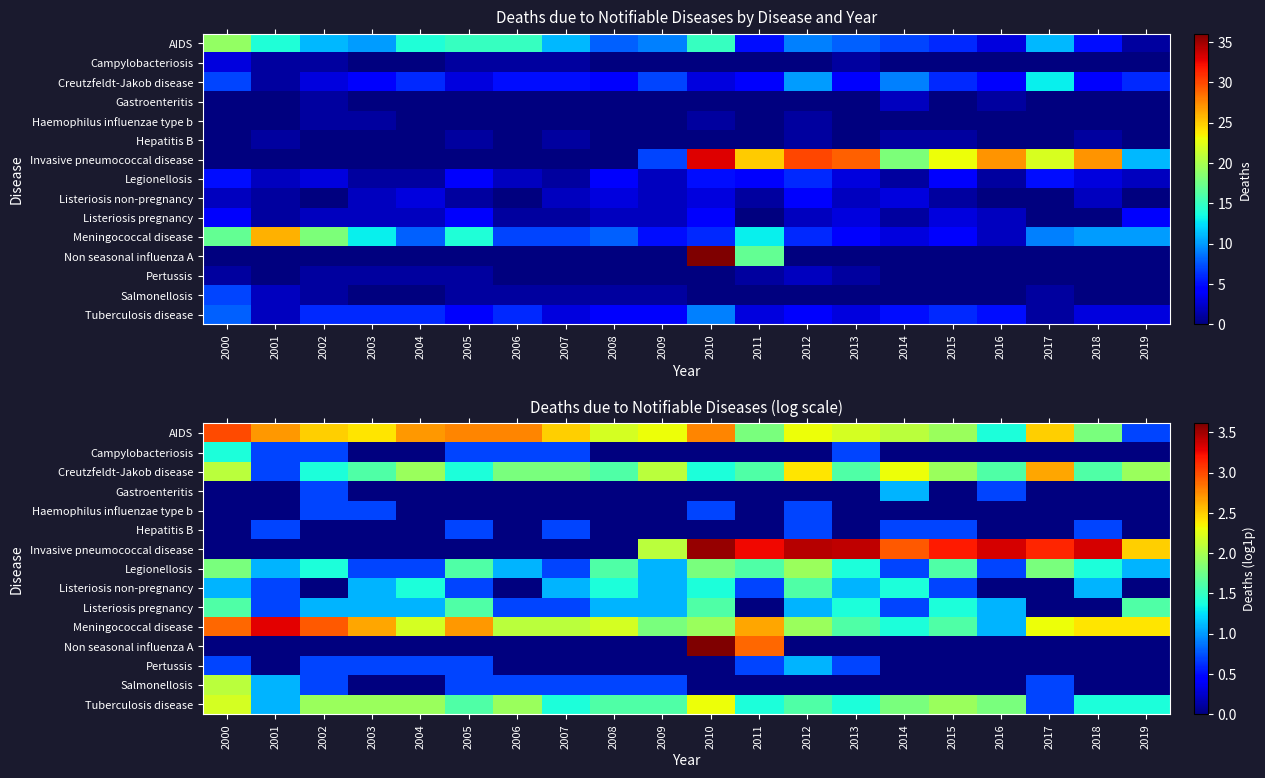

What is the difference between the maximum and second lowest values in the Creutzfeldt-Jakob disease series?

1.3